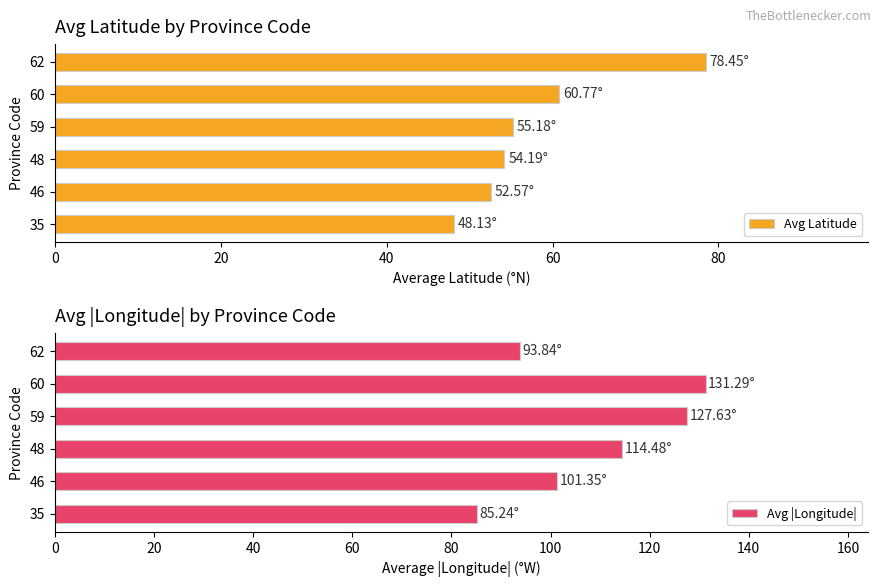

What is the sum of the Avg Latitude values at 35 and 62?

126.6